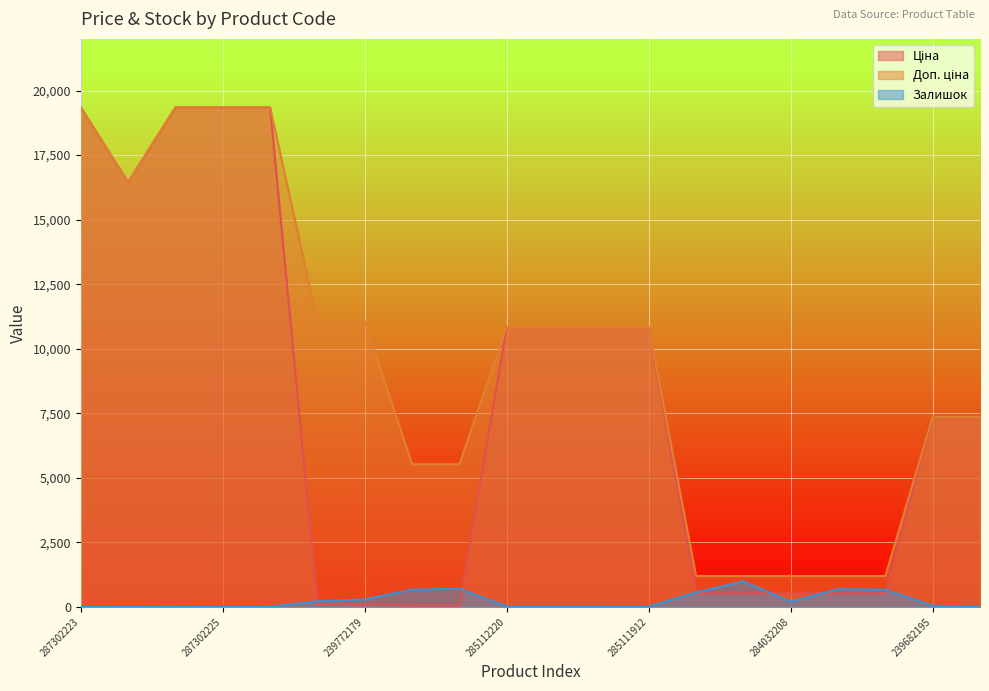

Which series has the largest total across all categories?

Доп. ціна